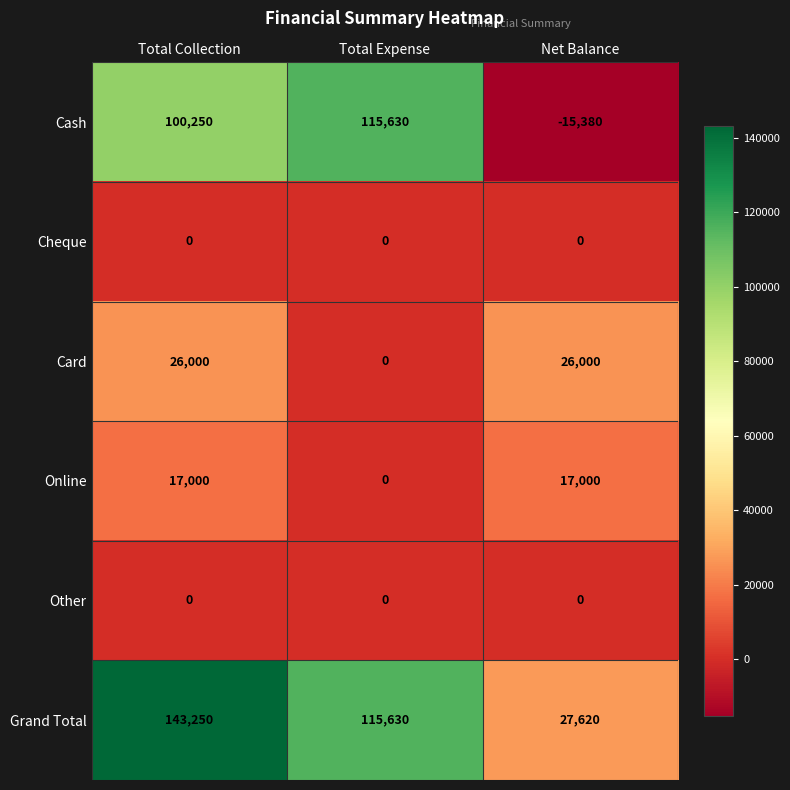

List the labels in order of Grand Total value, smallest first.

Net Balance, Total Expense, Total Collection